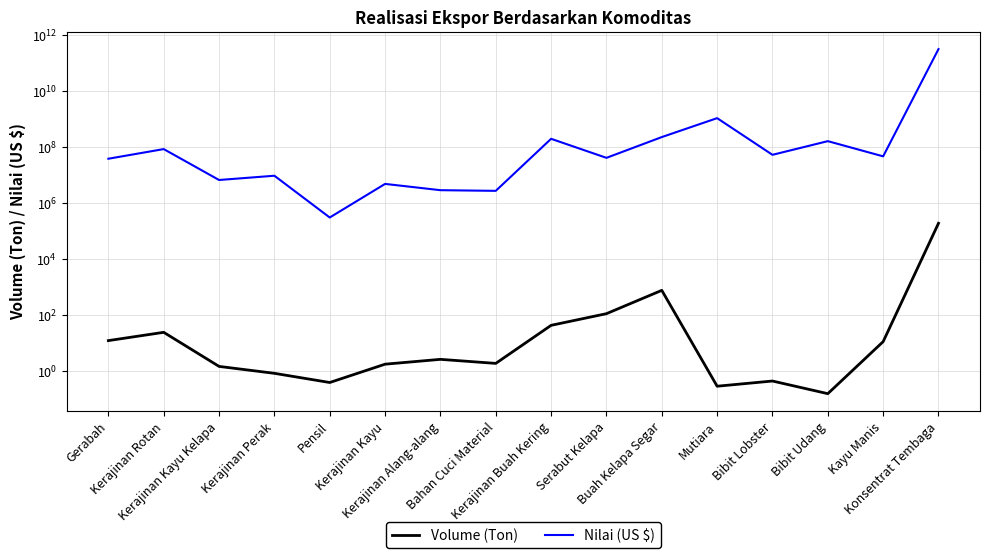

How many lines are shown in the chart?

2